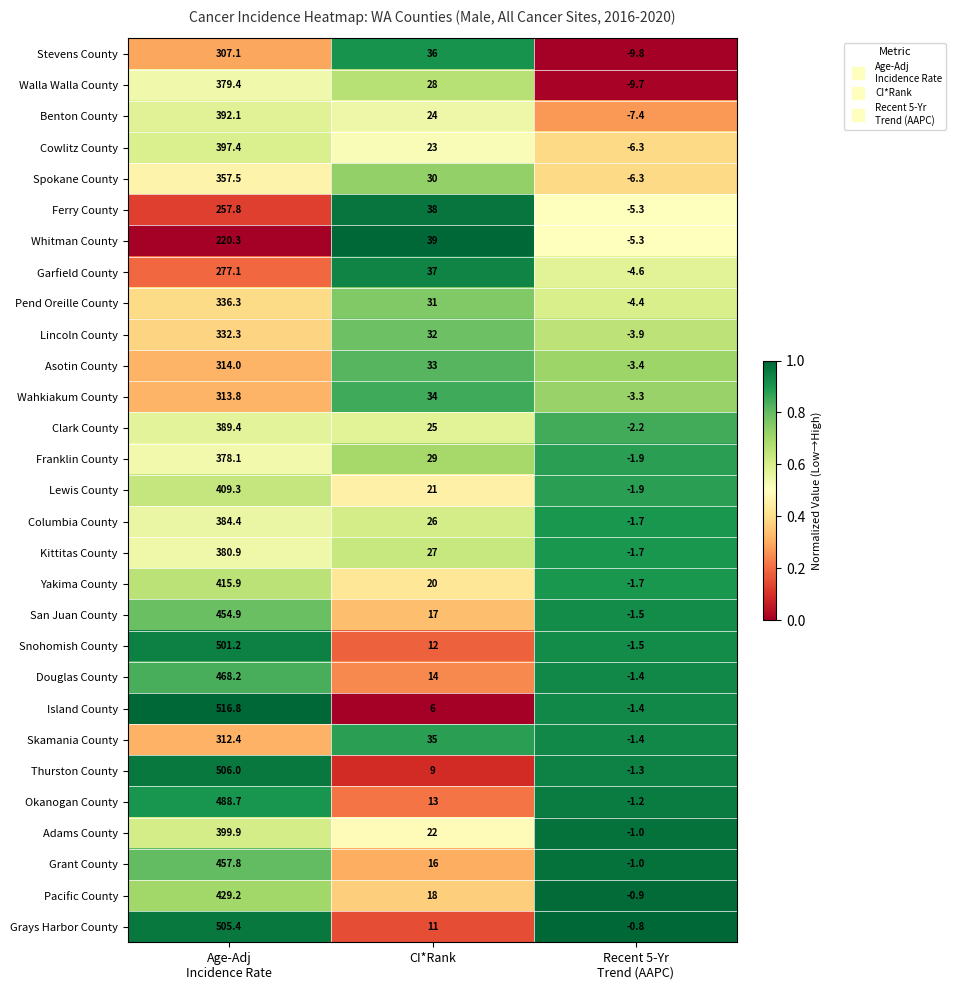

Is it true that Grant County equals 8.4 at CI*Rank?

False